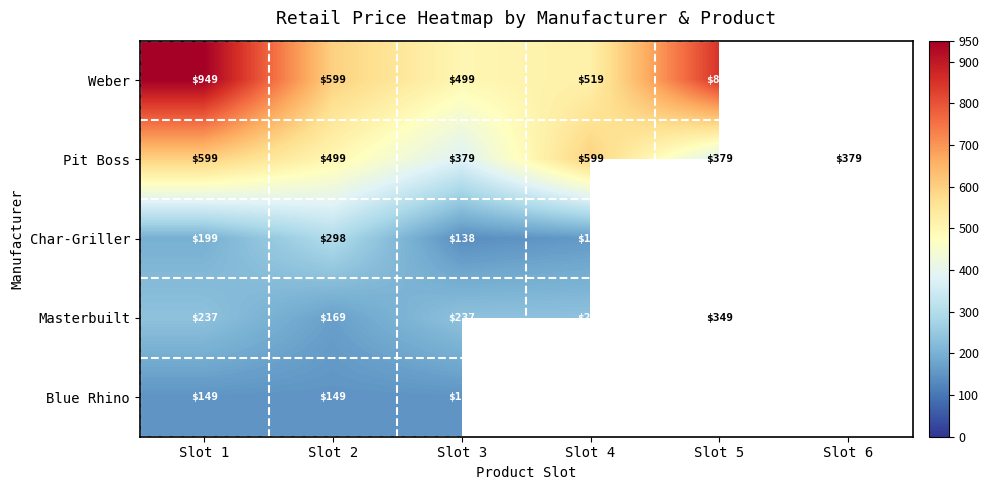

What is the sum of the Pit Boss values at Slot 4 and Slot 6?

978